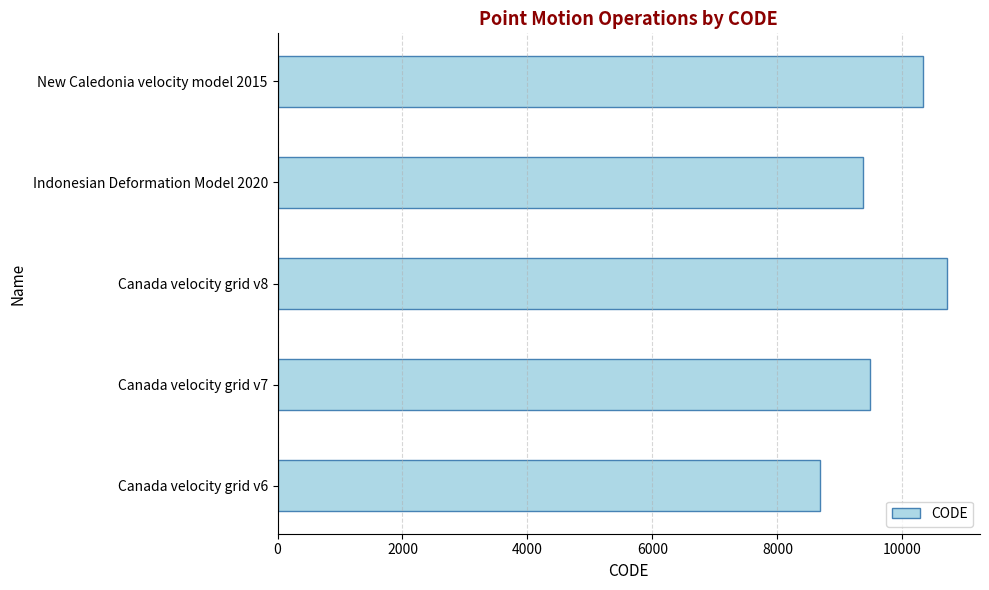

At which label is the value closest to 9691?

Canada velocity grid v7